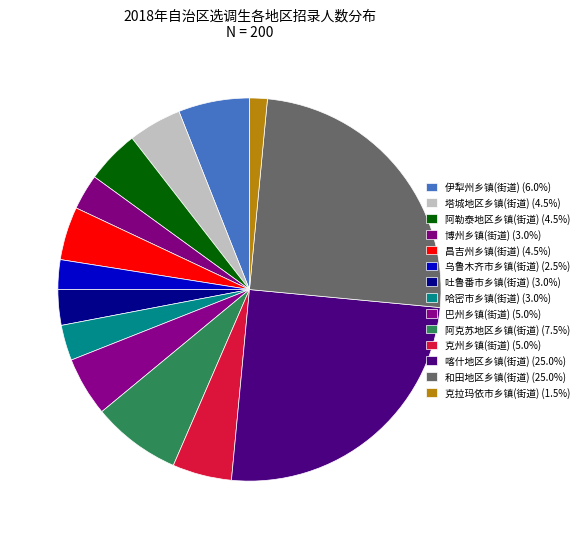

Combined, what portion of the pie is 乌鲁木齐市乡镇(街道) and 塔城地区乡镇(街道)?

7.0%